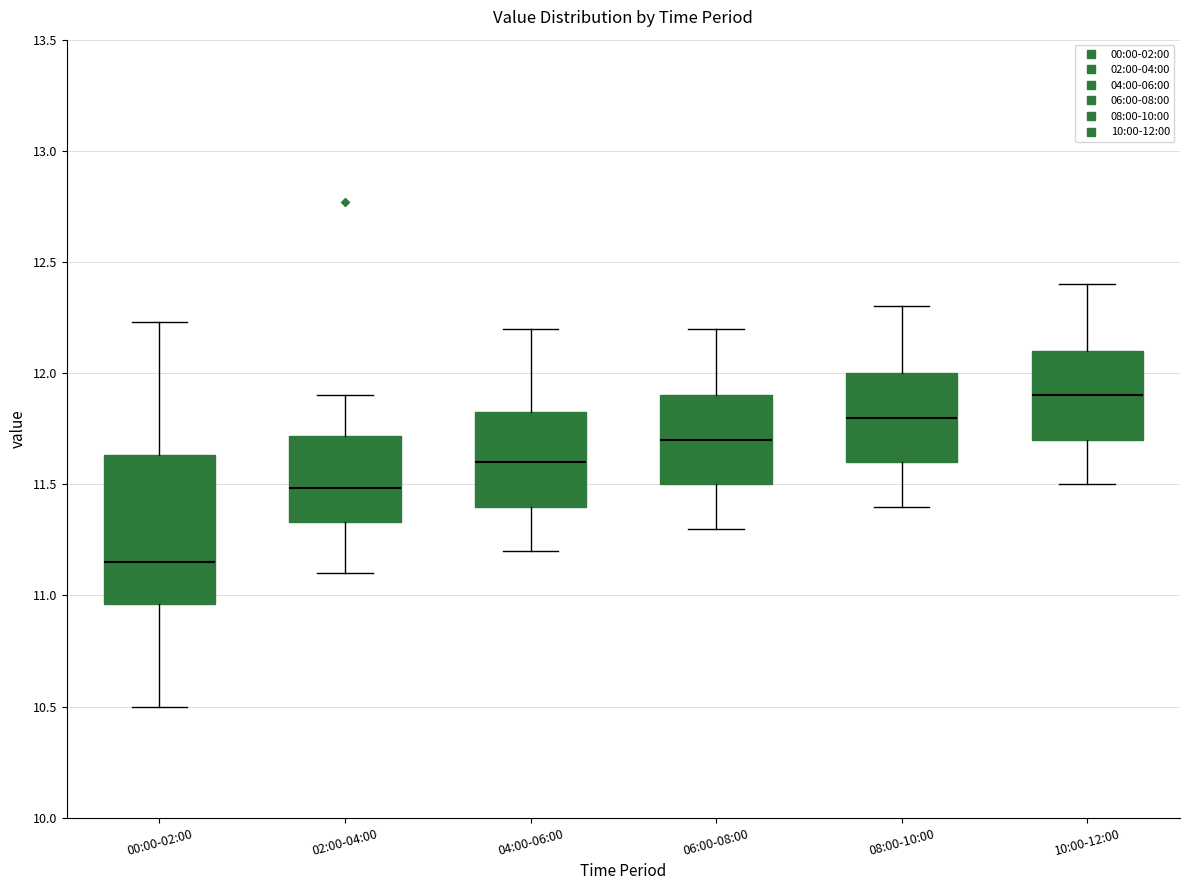

Reading left to right, read every box against the y-axis: the position of its median line, the range the box covers, and the ends of its whiskers. The values are not printed on the chart, so give them approximately, as read against the axis.

00:00-02:00: median 11.15, box 10.95 to 11.65, whiskers 10.50 to 12.25
02:00-04:00: median 11.50, box 11.35 to 11.70, whiskers 11.10 to 11.90
04:00-06:00: median 11.60, box 11.40 to 11.85, whiskers 11.20 to 12.20
06:00-08:00: median 11.70, box 11.50 to 11.90, whiskers 11.30 to 12.20
08:00-10:00: median 11.80, box 11.60 to 12.00, whiskers 11.40 to 12.30
10:00-12:00: median 11.90, box 11.70 to 12.10, whiskers 11.50 to 12.40